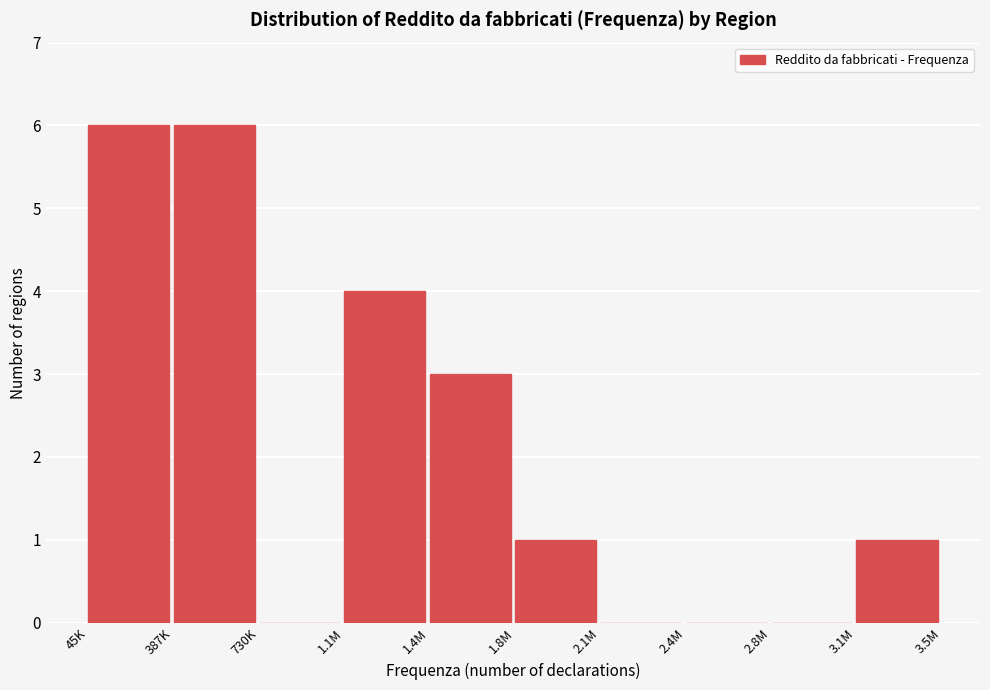

Reading left to right, transcribe all the data shown in this chart.

45K=6	387K=6	730K=0	1.1M=4	1.4M=3	1.8M=1	2.1M=0	2.4M=0	2.8M=0	3.1M=1